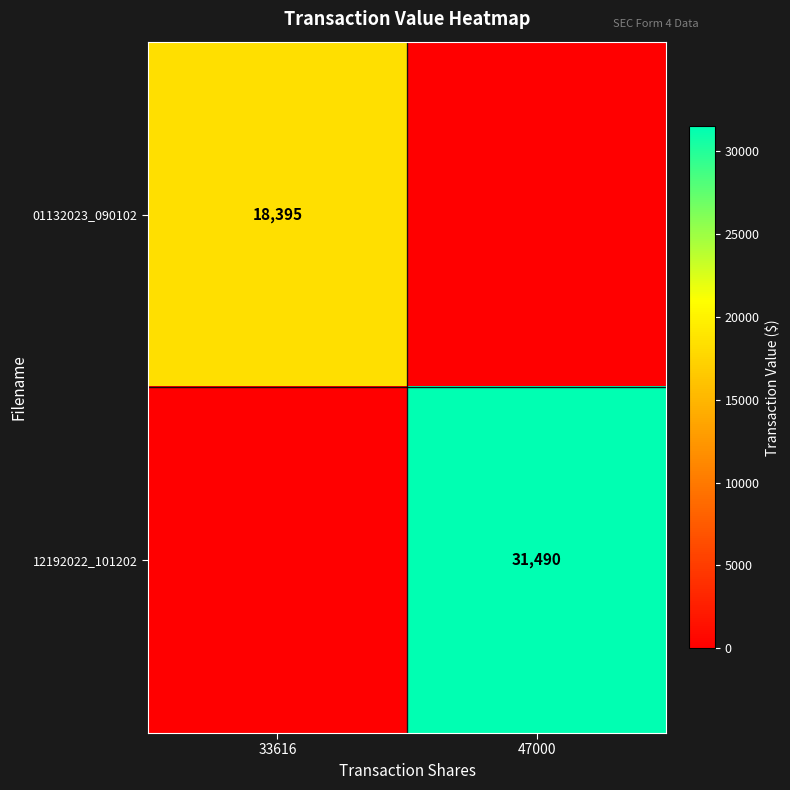

Is it true that 01132023_090102 equals 7920 at 33616?

False